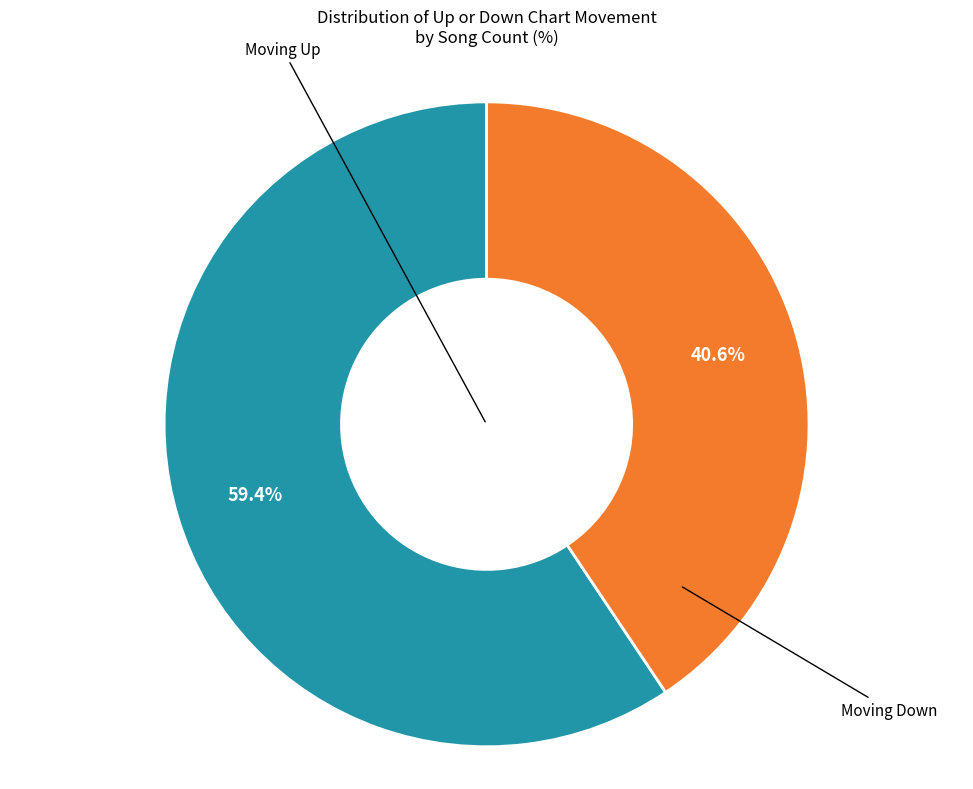

Is there any slice that represents more than half of the pie?

Yes